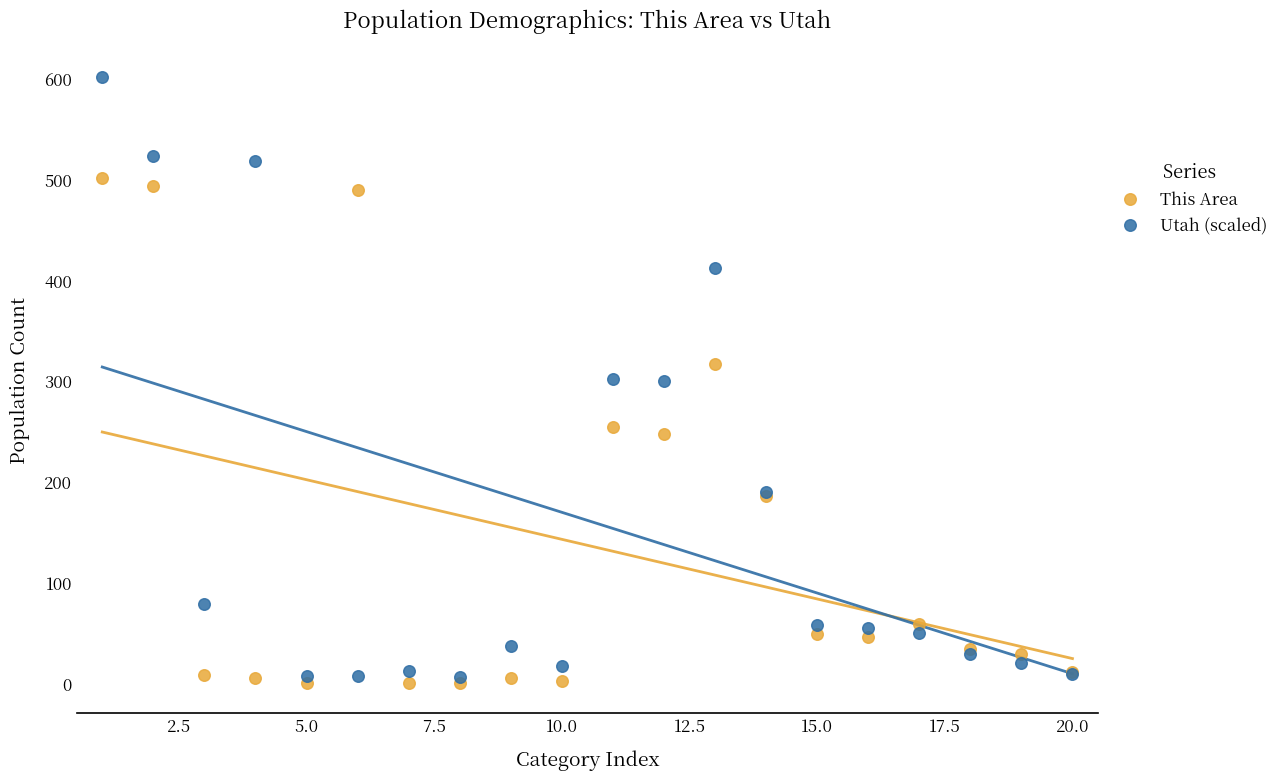

Which series reaches the minimum Y coordinate?

This Area